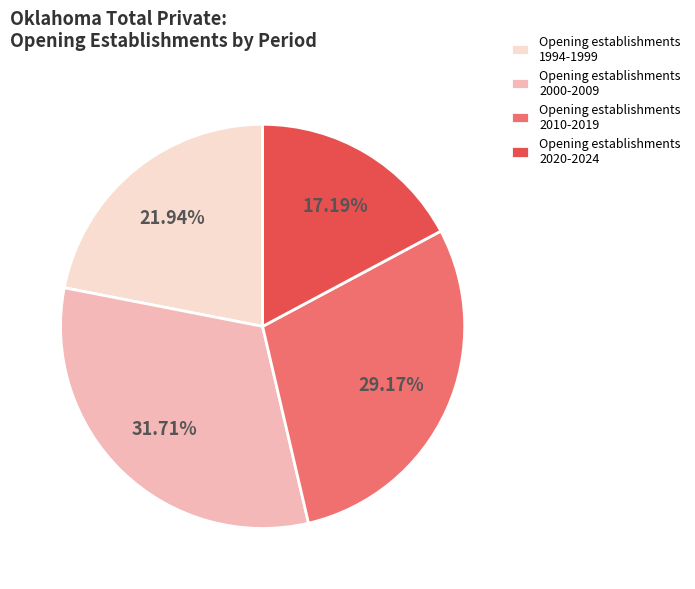

Which category has the smallest portion of the pie?

Opening establishments 2020-2024